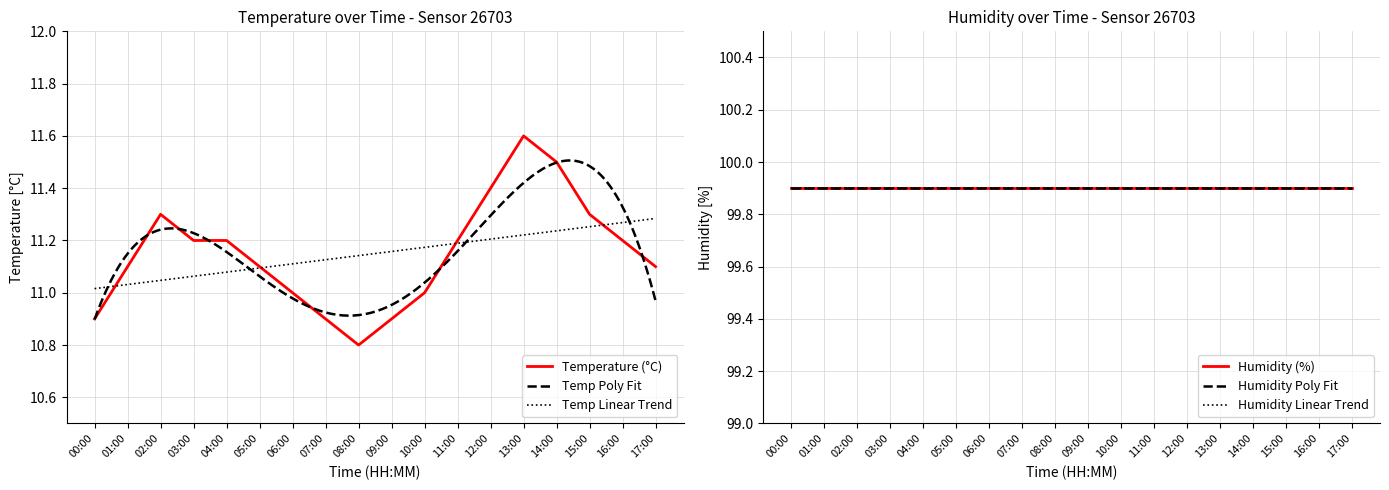

Between 13:00 and 00:00, which is larger?

13:00